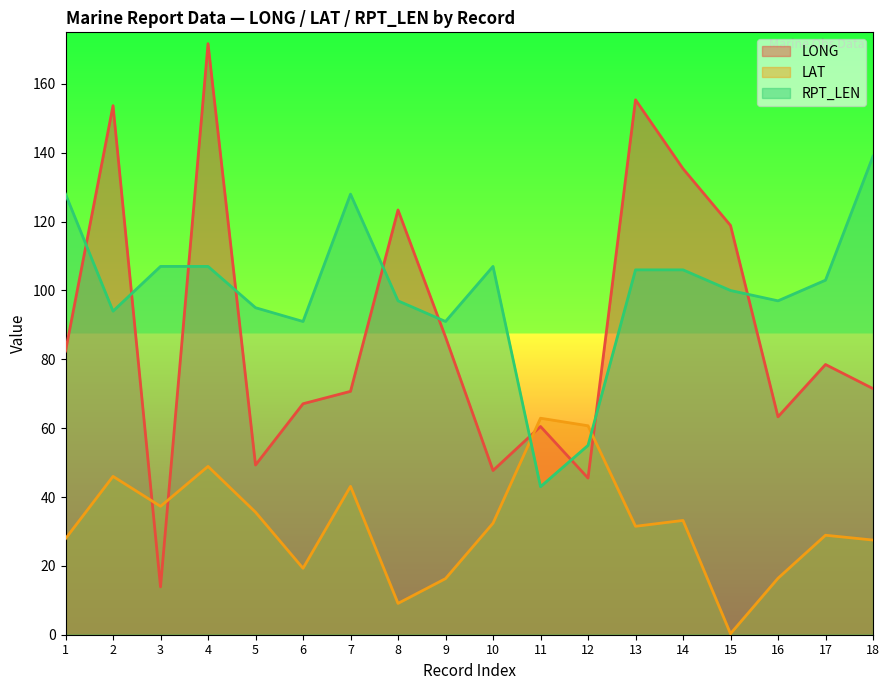

Rank the series by their average value, from highest to lowest.

RPT_LEN, LONG, LAT